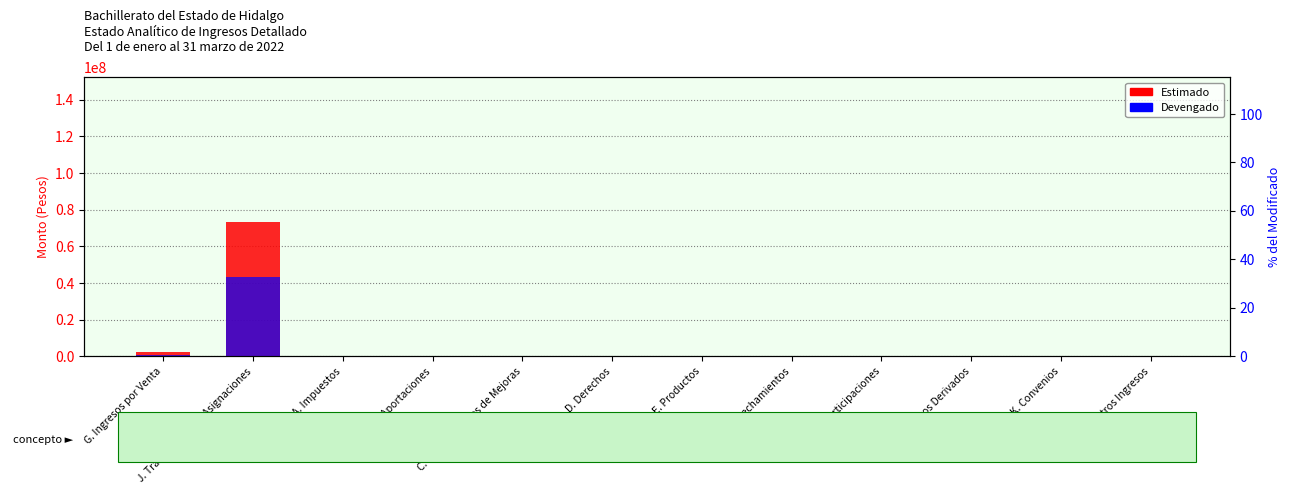

Rank the categories by Estimado value from highest to lowest.

J. Transferencias y Asignaciones, G. Ingresos por Venta, A. Impuestos, B. Cuotas y Aportaciones, C. Contribuciones de Mejoras, D. Derechos, E. Productos, F. Aprovechamientos, H. Participaciones, I. Incentivos Derivados, K. Convenios, L. Otros Ingresos